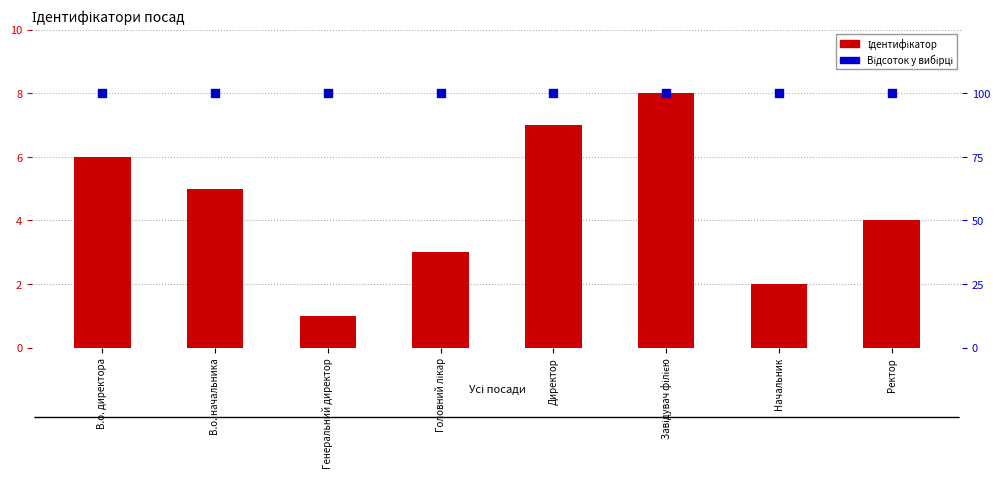

What is the total value across all series at В.о. начальника?

105